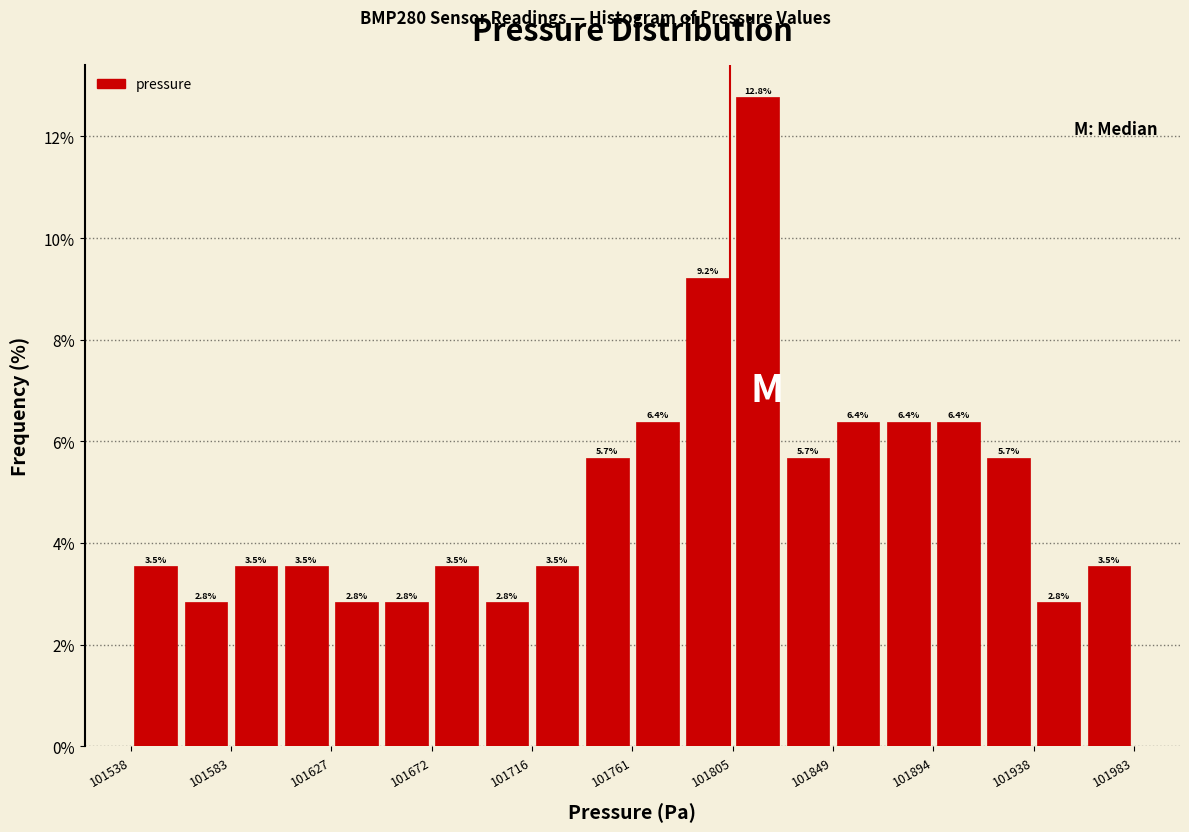

How tall is the bar that spans 101605 to 101630 on the x-axis? The bar edges are not printed on the chart, so give them approximately, as read against the axis.

3.5